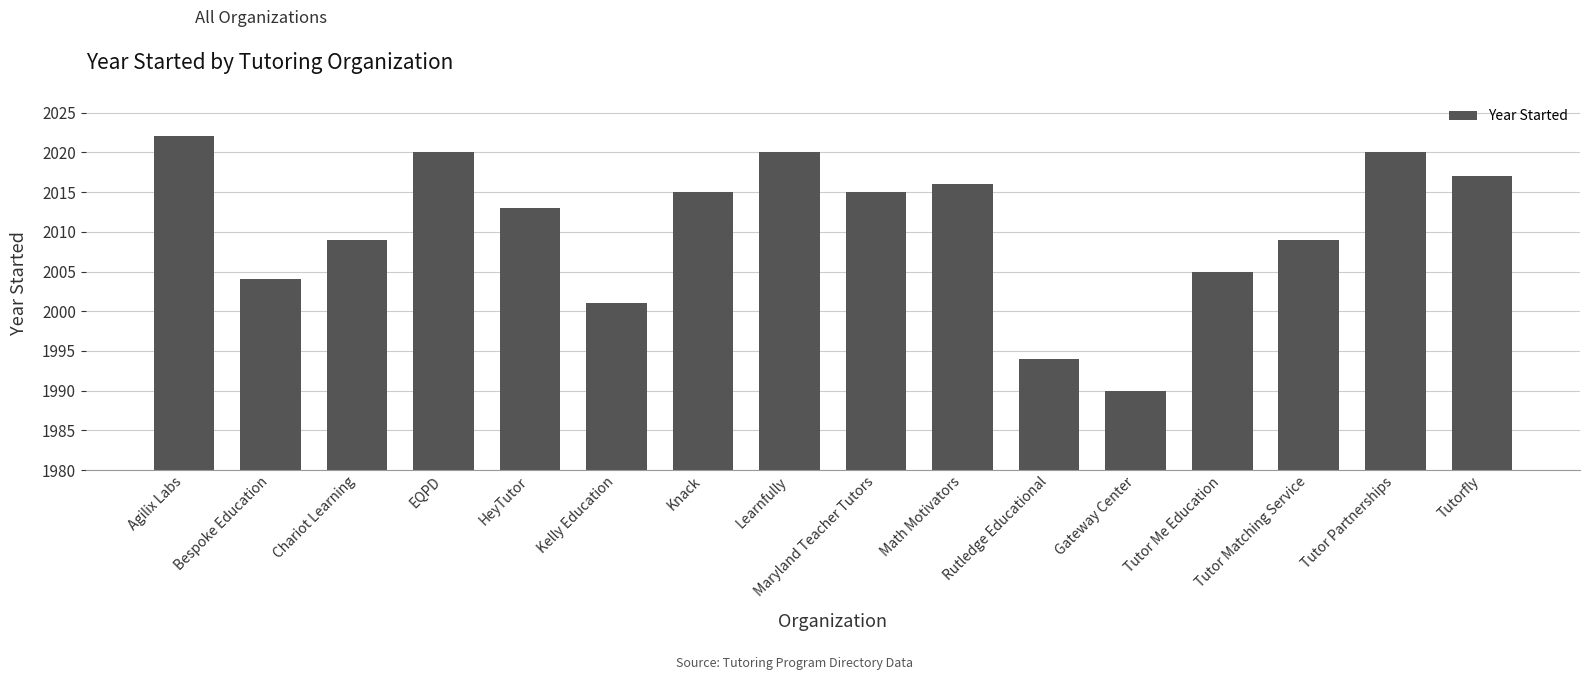

What is the sum of the values at Tutor Partnerships and Agilix Labs?

4042